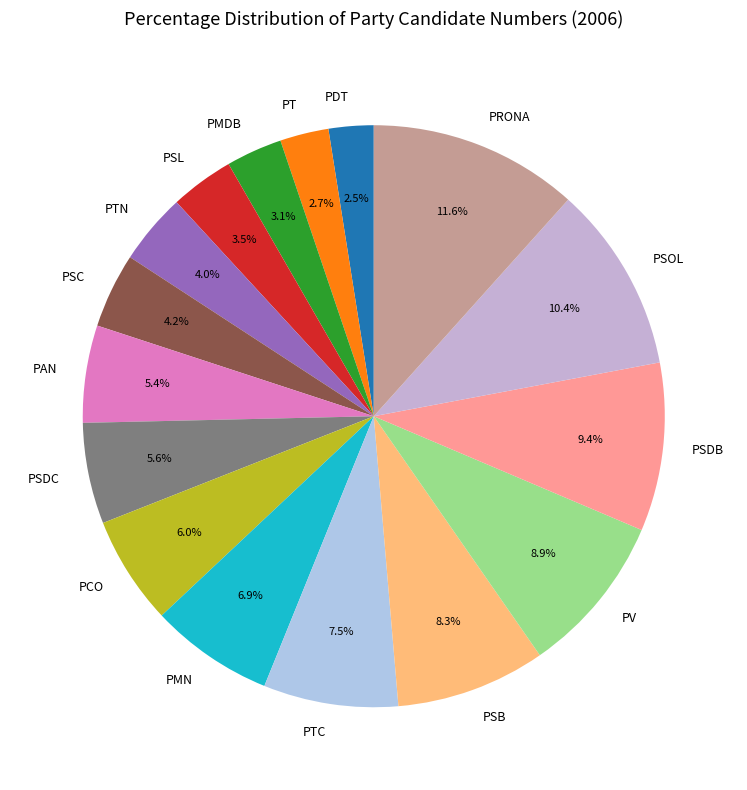

Is there any slice that represents more than half of the pie?

No